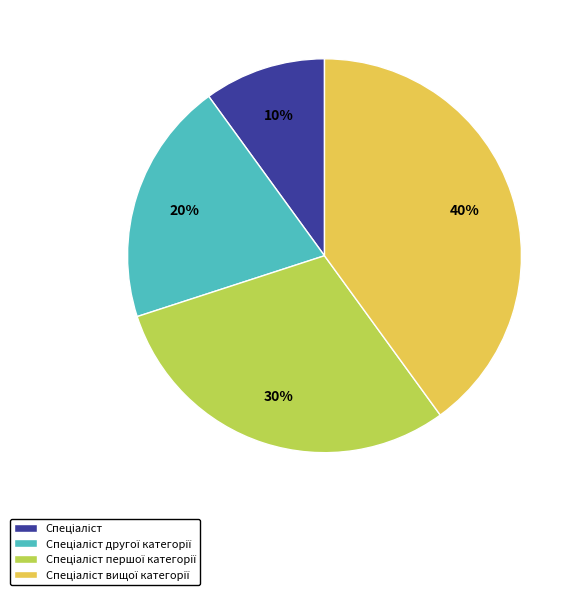

To the nearest percent, what is the average slice percentage?

25%